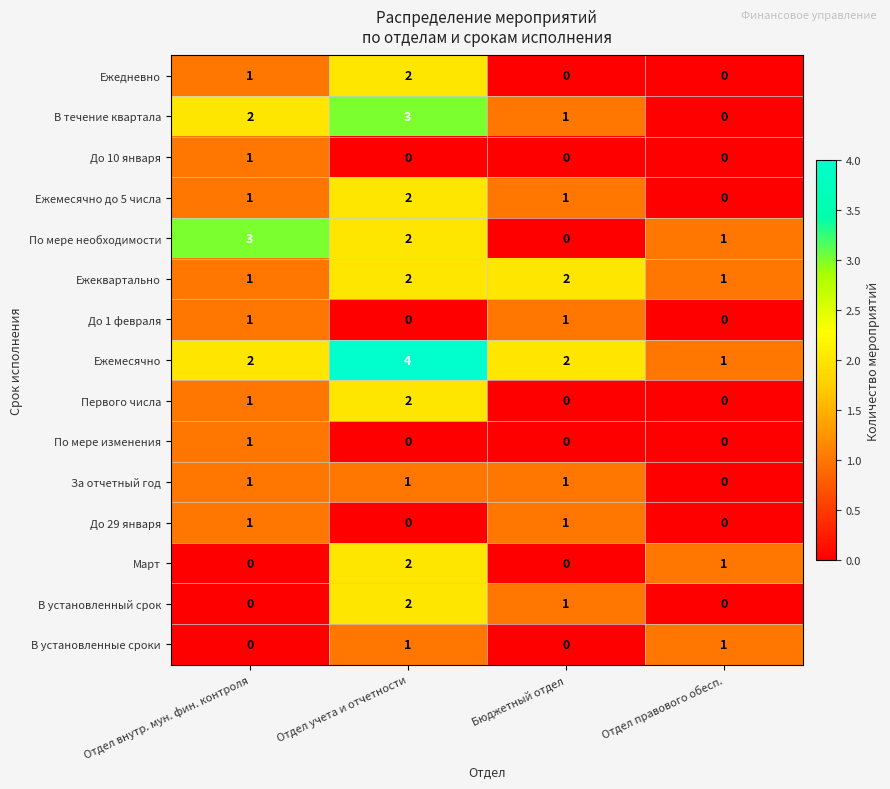

Which category has the highest value in the Первого числа series?

Отдел учета и отчетности